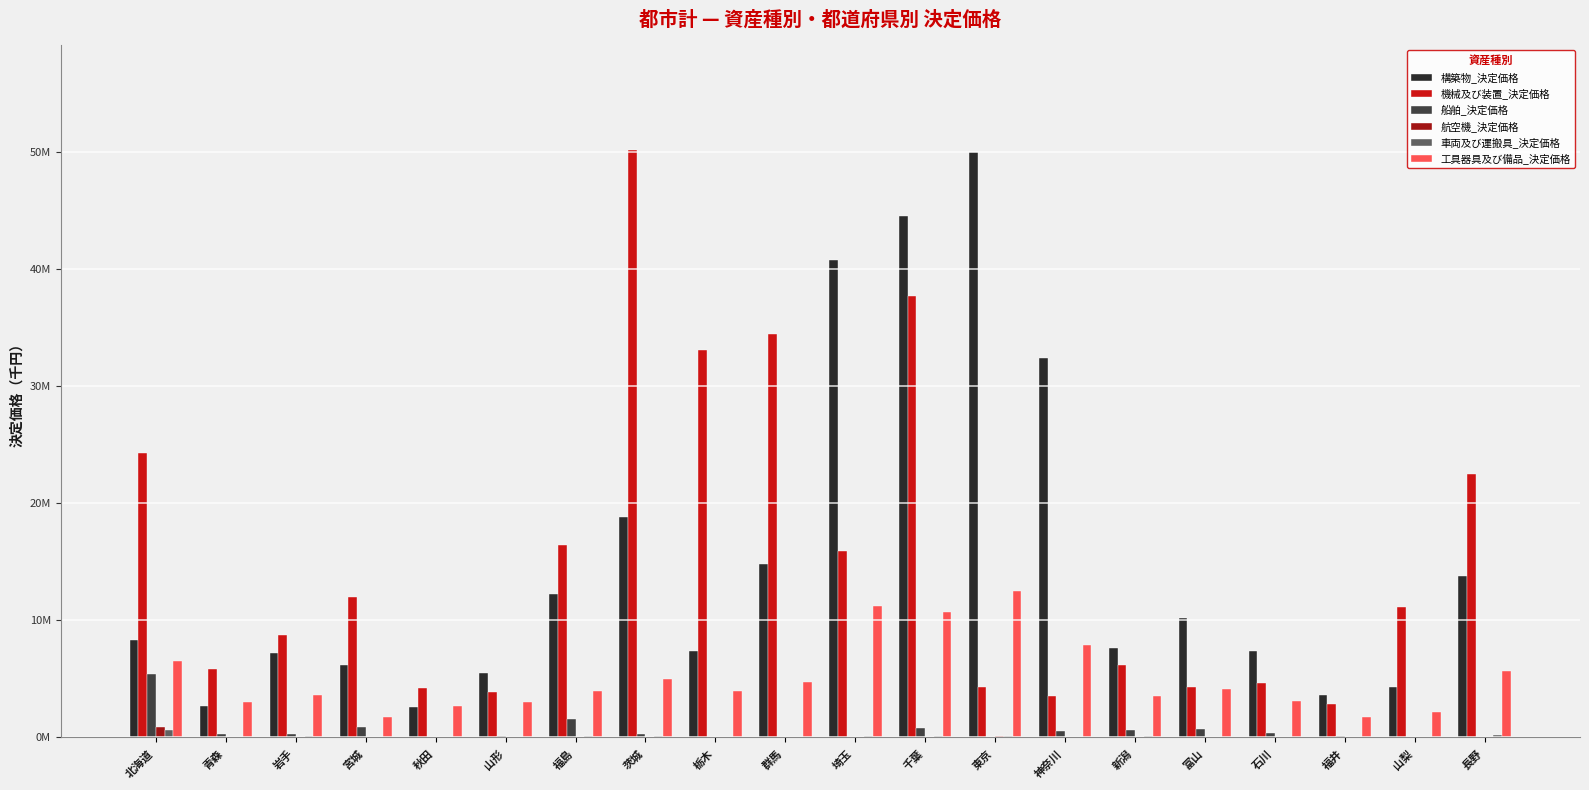

List the labels in order of 工具器具及び備品_決定価格 value, smallest first.

宮城, 福井, 山梨, 秋田, 青森, 山形, 石川, 新潟, 岩手, 栃木, 福島, 富山, 群馬, 茨城, 長野, 北海道, 神奈川, 千葉, 埼玉, 東京